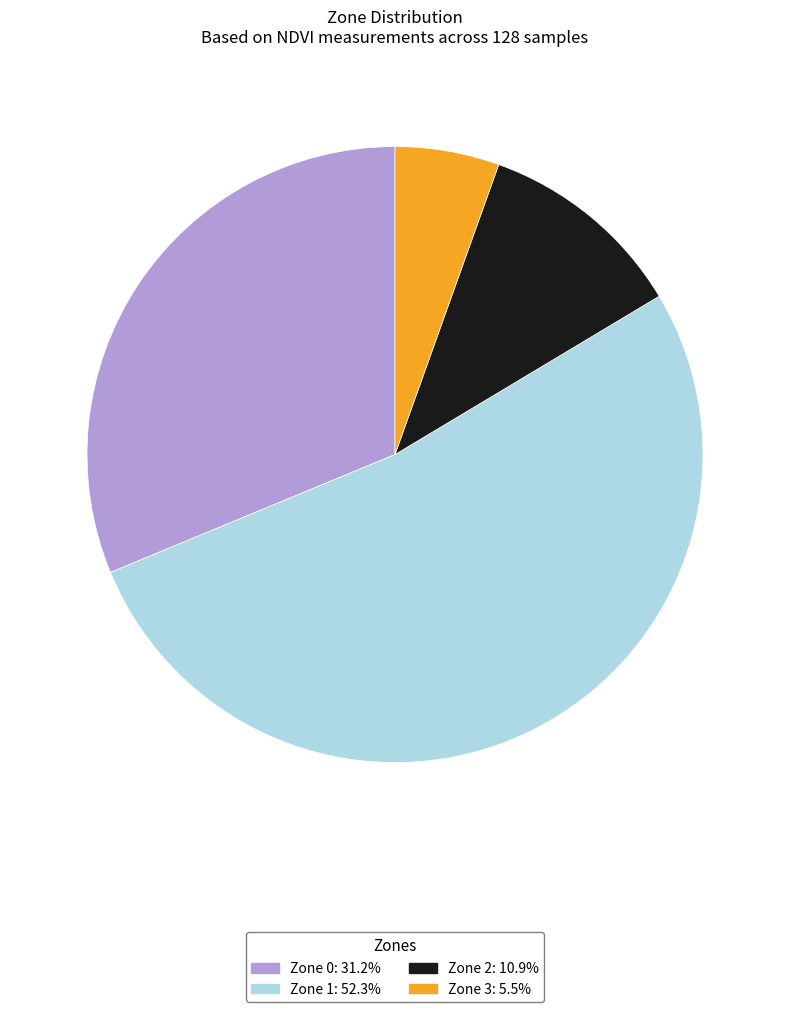

Is the sum of Zone 0 and Zone 1 greater than half?

Yes